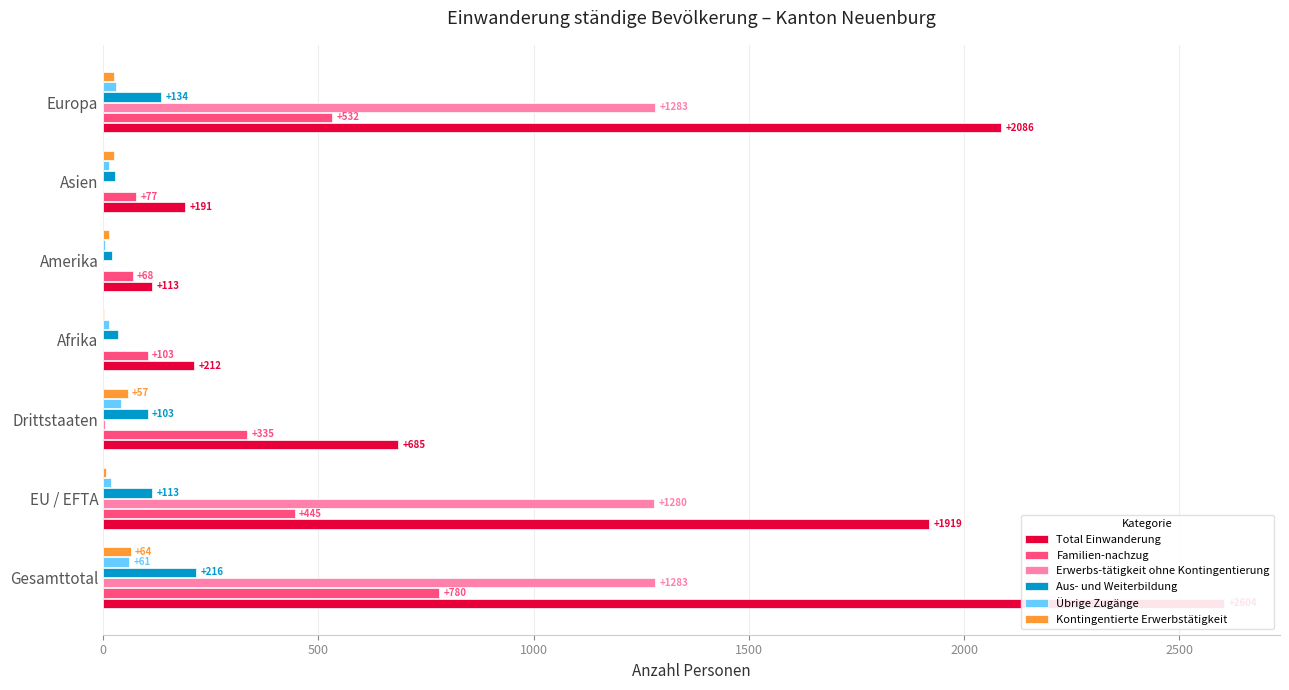

Are the bars horizontal?

Yes